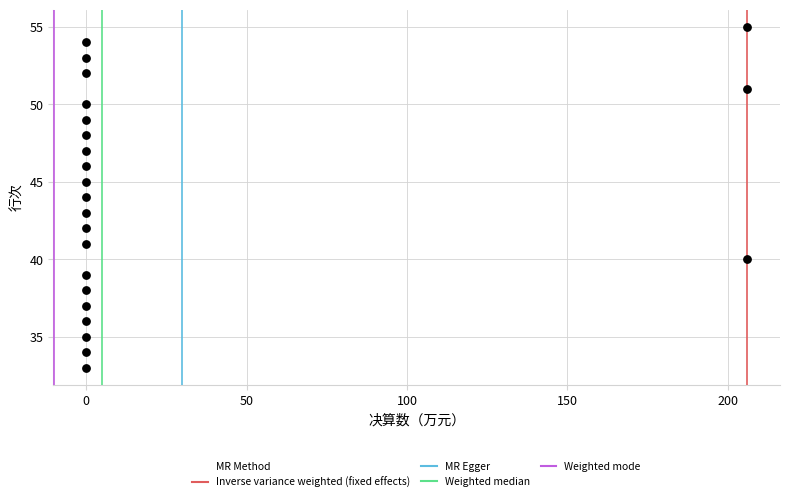

What is the range of Y values (max minus min)?

22